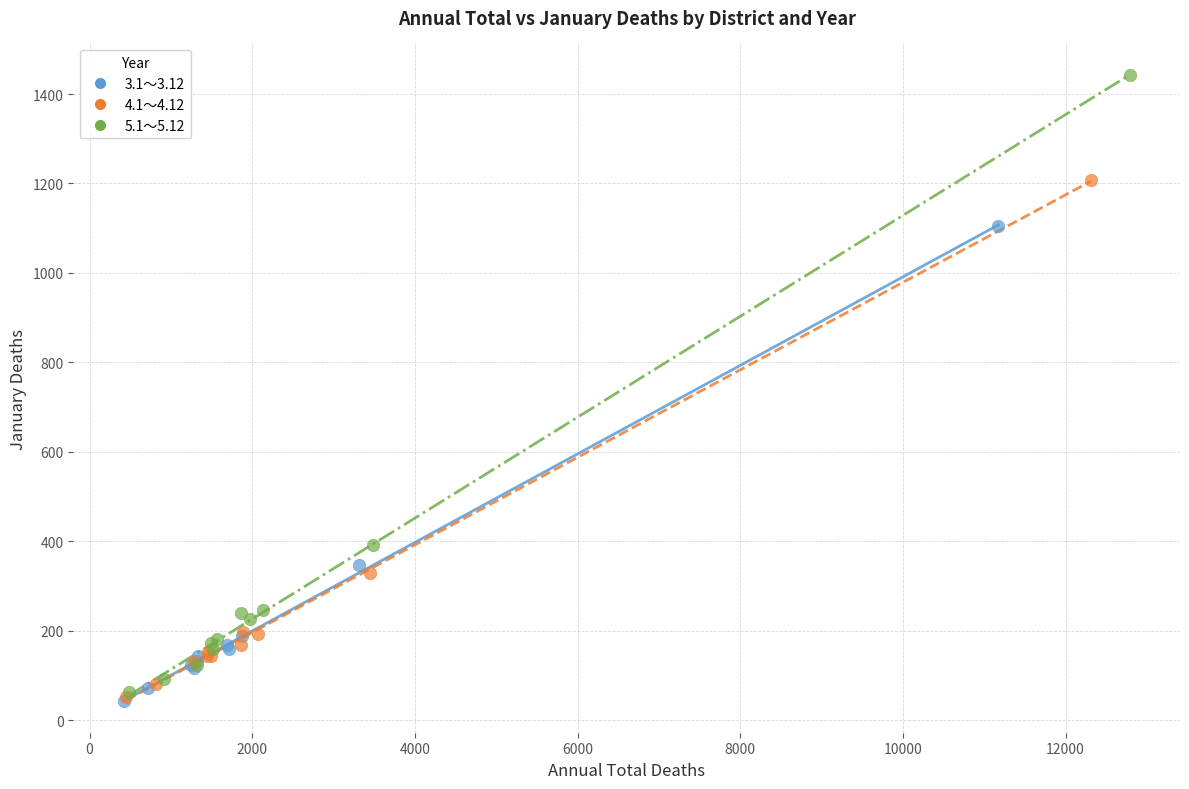

Which series has the largest Y range (max minus min)?

5.1～5.12